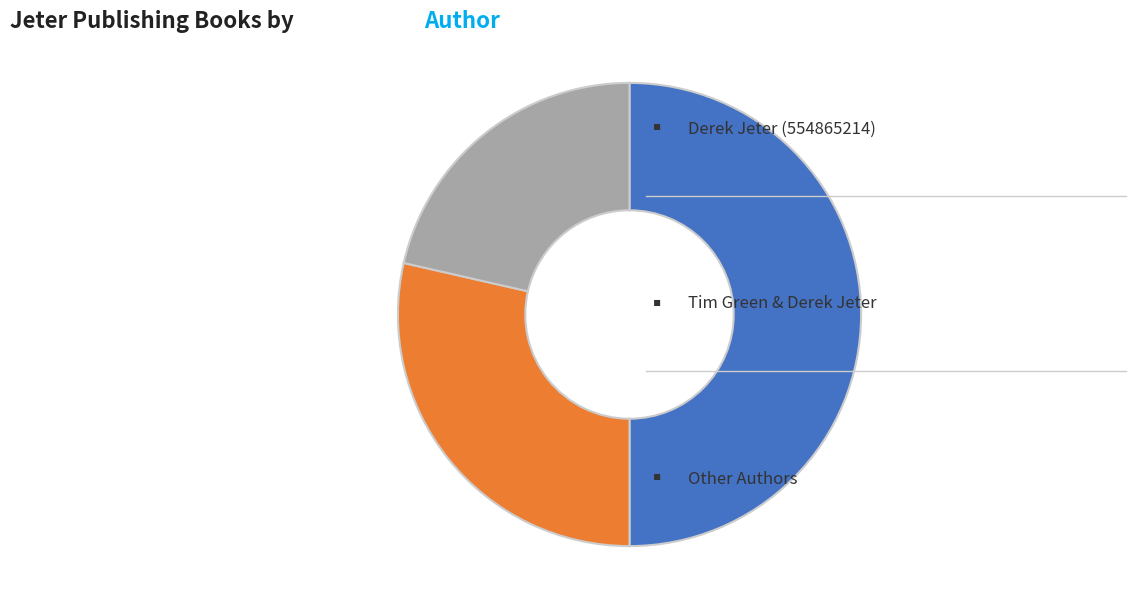

How many segments does this pie chart have?

3